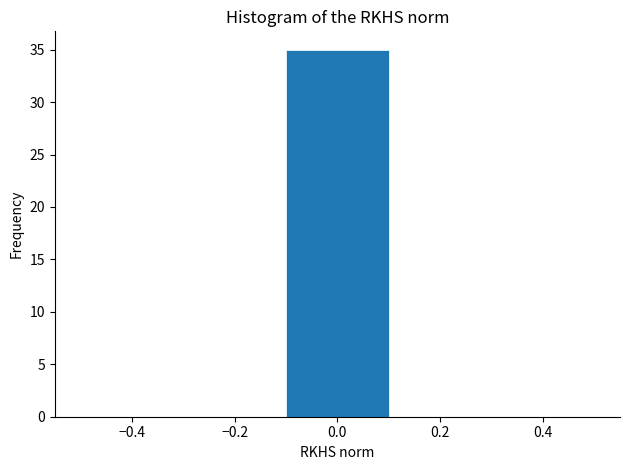

Over which range of the x-axis is the bar tallest?

-0.1 to 0.1